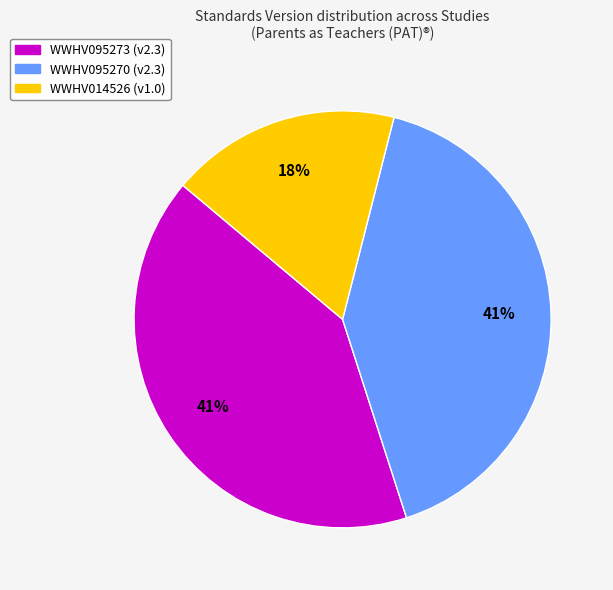

What is the ratio of the value at WWHV095270 to the value at WWHV095273?

1.0